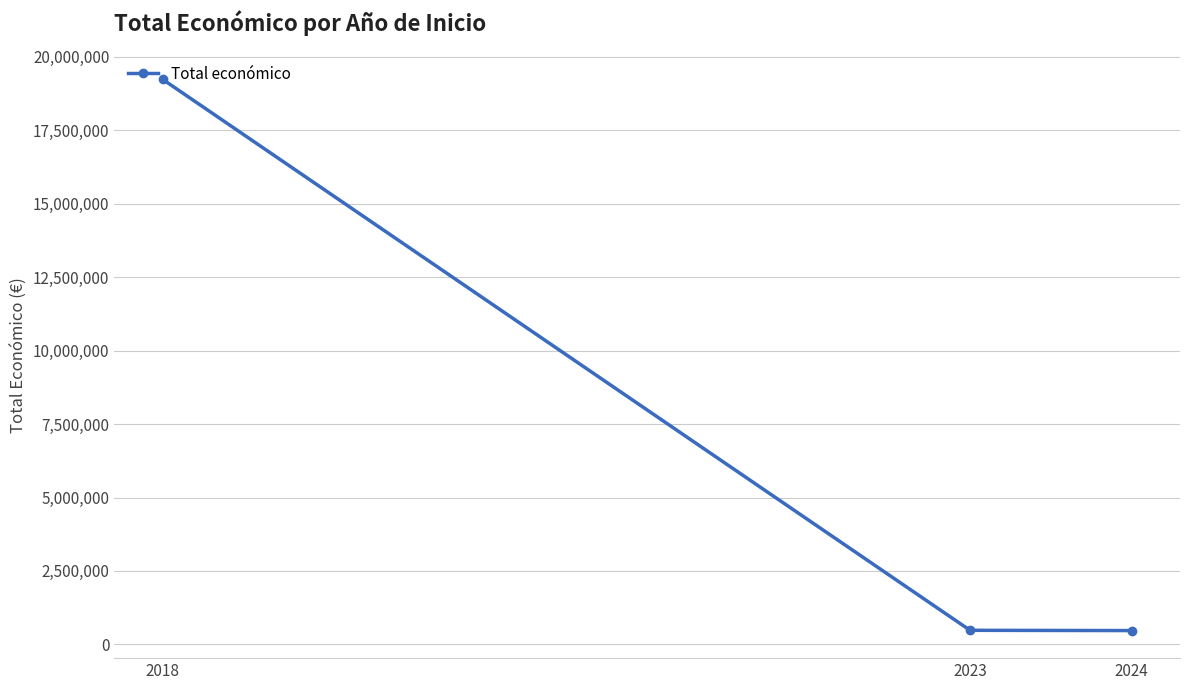

How many data points does each series have?

3